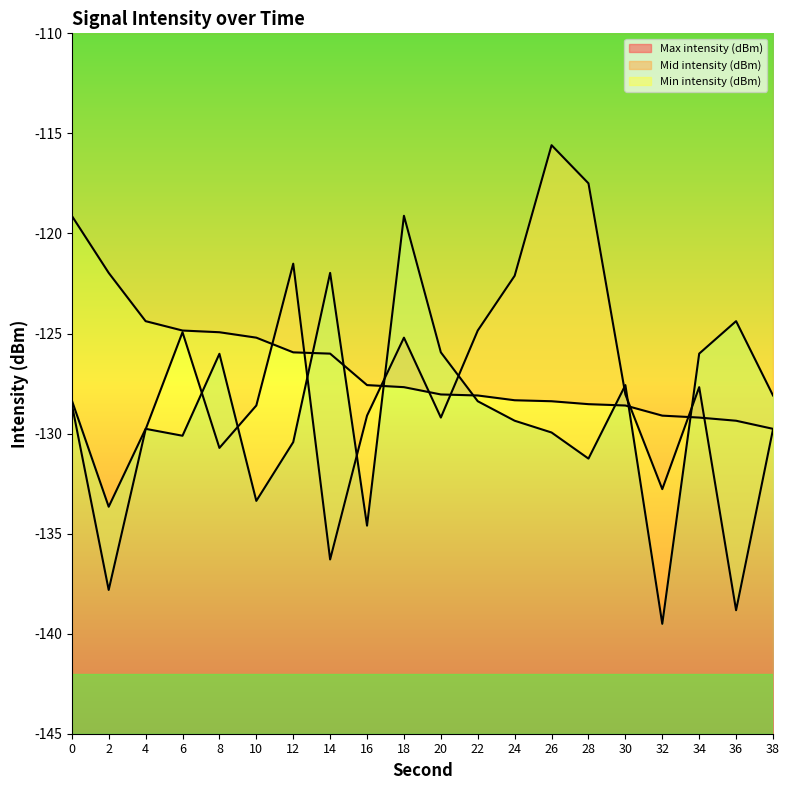

Reading left to right, extract all data points from this chart.

Min intensity (dBm): 0=-128.3	2=-133.7	4=-129.8	6=-130.1	8=-126.0	10=-133.4	12=-130.4	14=-122.0	16=-134.6	18=-119.1	20=-125.9	22=-128.4	24=-129.4	26=-129.9	28=-131.3	30=-127.6	32=-139.5	34=-126.0	36=-124.4	38=-128.1
Mid intensity (dBm): 0=-128.5	2=-137.8	4=-129.8	6=-124.9	8=-130.7	10=-128.6	12=-121.5	14=-136.3	16=-129.1	18=-125.2	20=-129.2	22=-124.9	24=-122.1	26=-115.6	28=-117.5	30=-128.0	32=-132.8	34=-127.7	36=-138.8	38=-129.8
Max intensity (dBm): 0=-119.1	2=-122.0	4=-124.4	6=-124.9	8=-124.9	10=-125.2	12=-125.9	14=-126.0	16=-127.6	18=-127.7	20=-128.0	22=-128.1	24=-128.3	26=-128.4	28=-128.5	30=-128.6	32=-129.1	34=-129.2	36=-129.4	38=-129.8